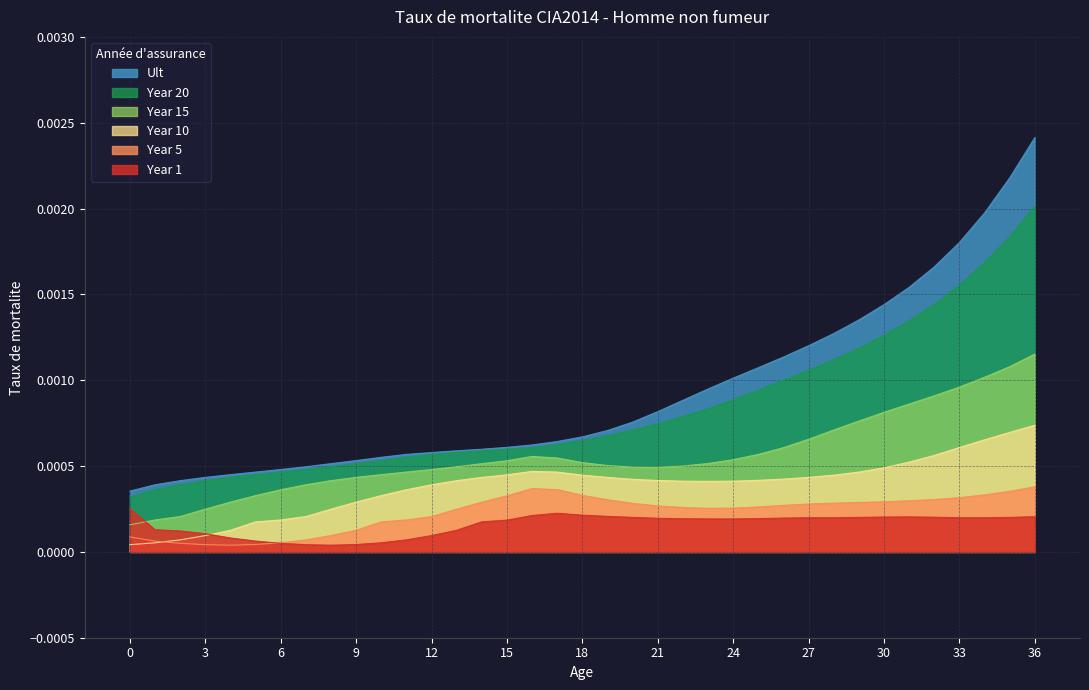

Which category has the highest value across all series?

36